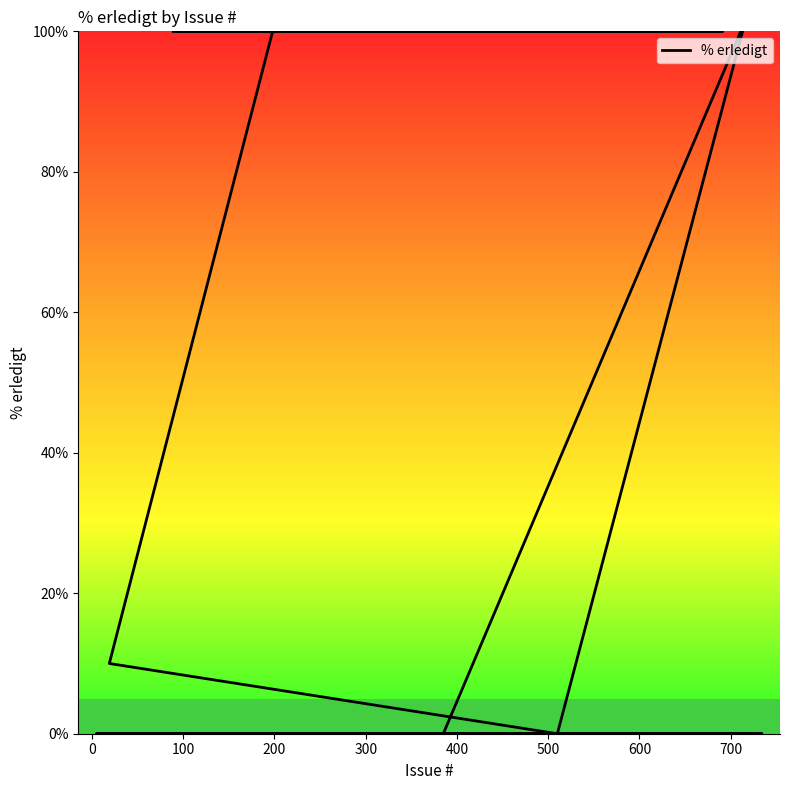

What is the average value?

23